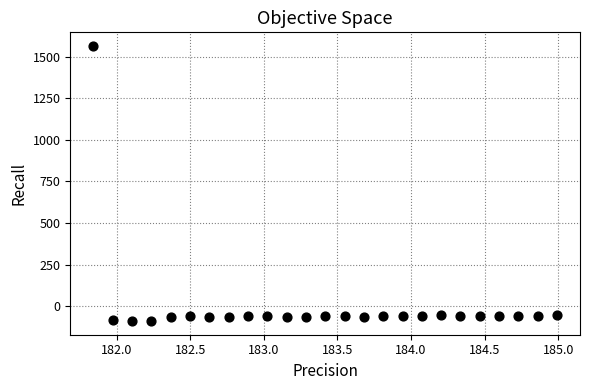

What is the range of Y values (max minus min)?

1650.4